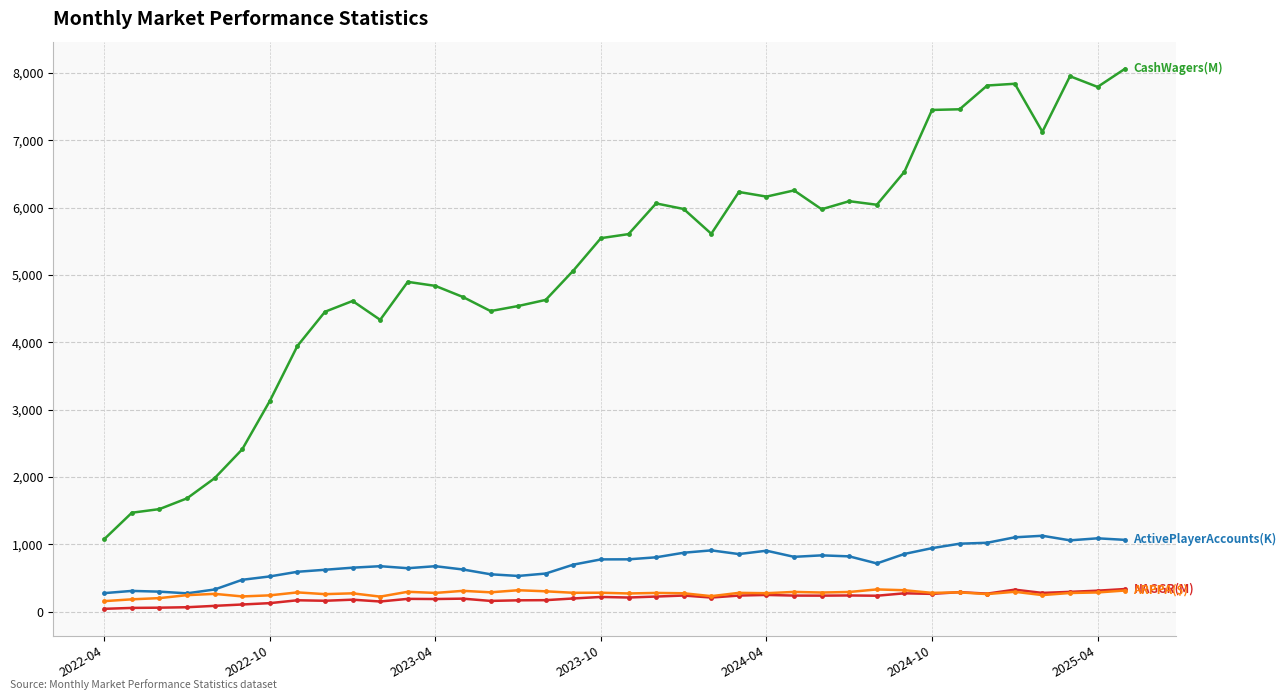

What is the greatest value displayed?

8066.0